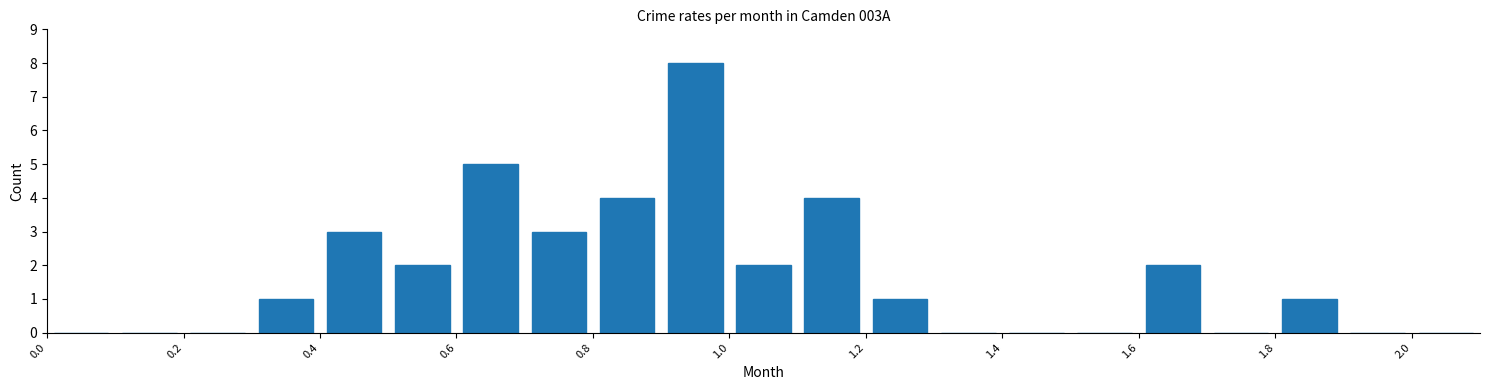

Reading left to right, transcribe this chart: for each bar, give the range it covers on the x-axis and its height. The values are not printed on the chart, so give them approximately, as read against the axis.

0.0 to 0.1: 0
0.1 to 0.2: 0
0.2 to 0.3: 0
0.3 to 0.4: 1
0.4 to 0.5: 3
0.5 to 0.6: 2
0.6 to 0.7: 5
0.7 to 0.8: 3
0.8 to 0.9: 4
0.9 to 1.0: 8
1.0 to 1.1: 2
1.1 to 1.2: 4
1.2 to 1.3: 1
1.3 to 1.4: 0
1.4 to 1.5: 0
1.5 to 1.6: 0
1.6 to 1.7: 2
1.7 to 1.8: 0
1.8 to 1.9: 1
1.9 to 2.0: 0
2.0 to 2.1: 0